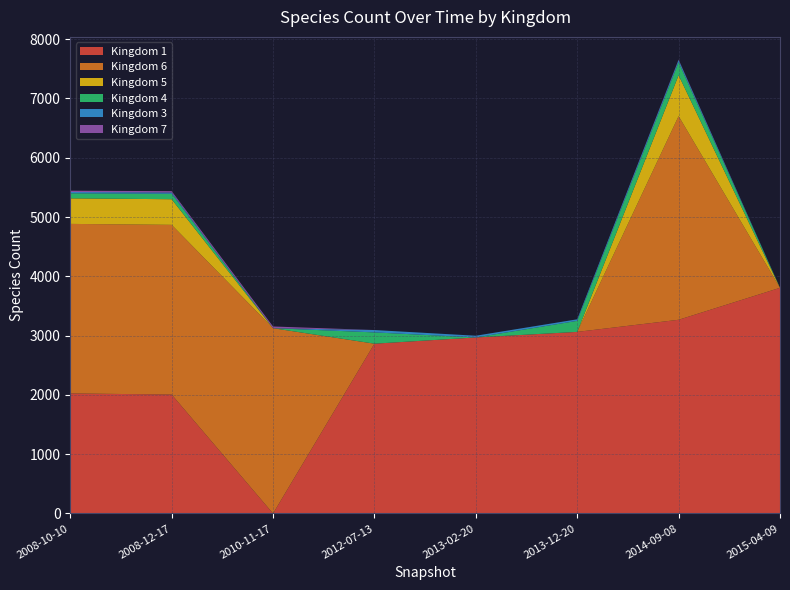

Which category has the highest value in the Kingdom 1 series?

2015-04-09